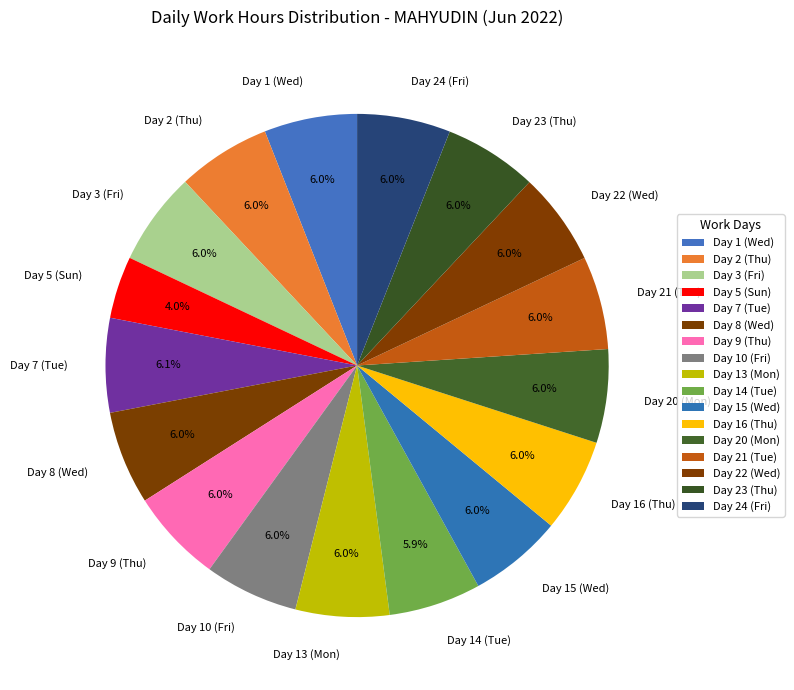

To the nearest percent, what is the average slice percentage?

6%